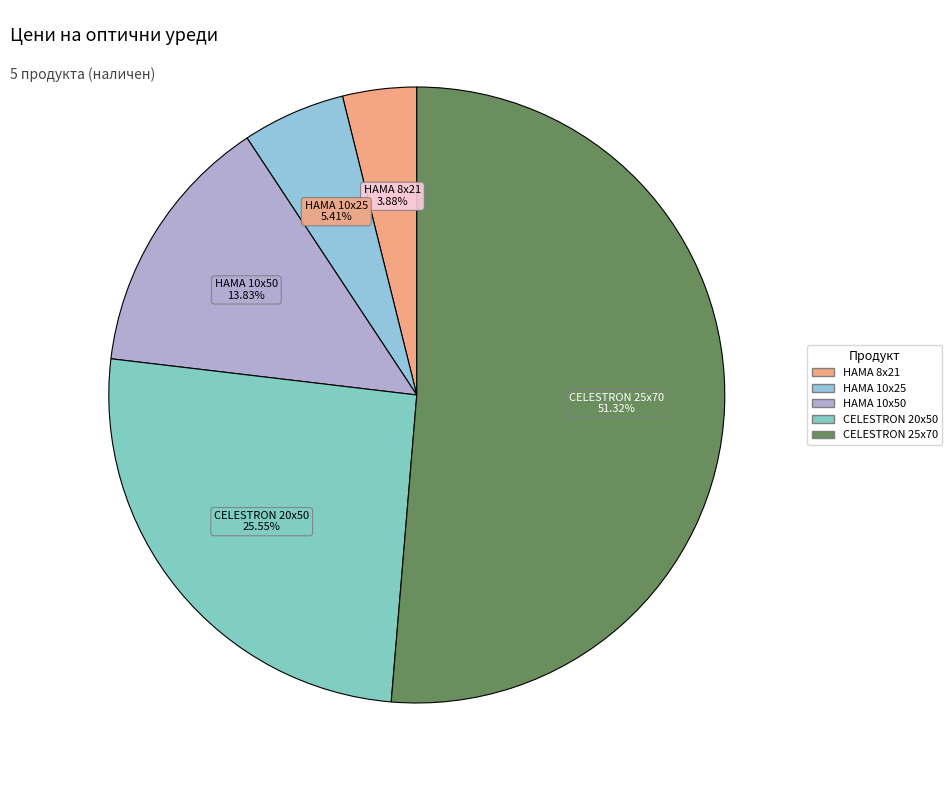

How many slices are in this pie chart?

5